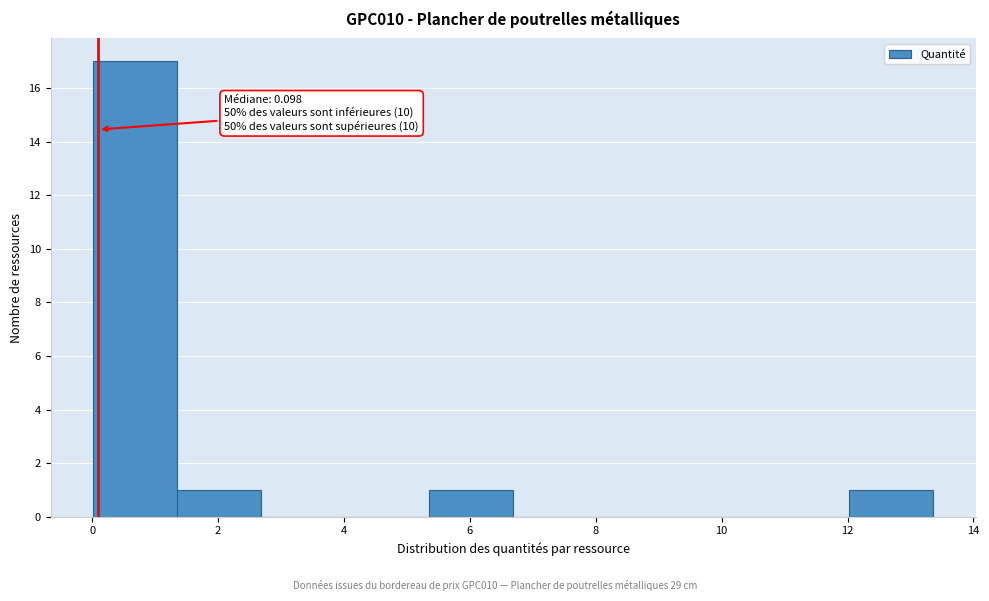

Which range on the x-axis has the tallest bar?

0.0 to 1.4